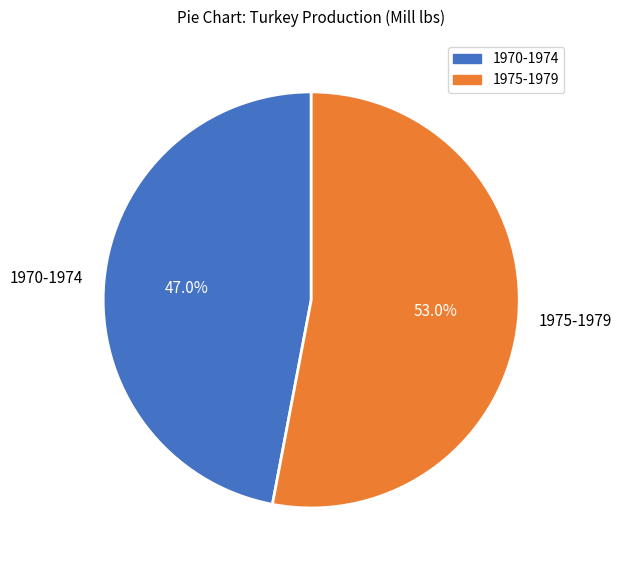

What percentage do 1975-1979 and 1970-1974 together represent?

100.0%